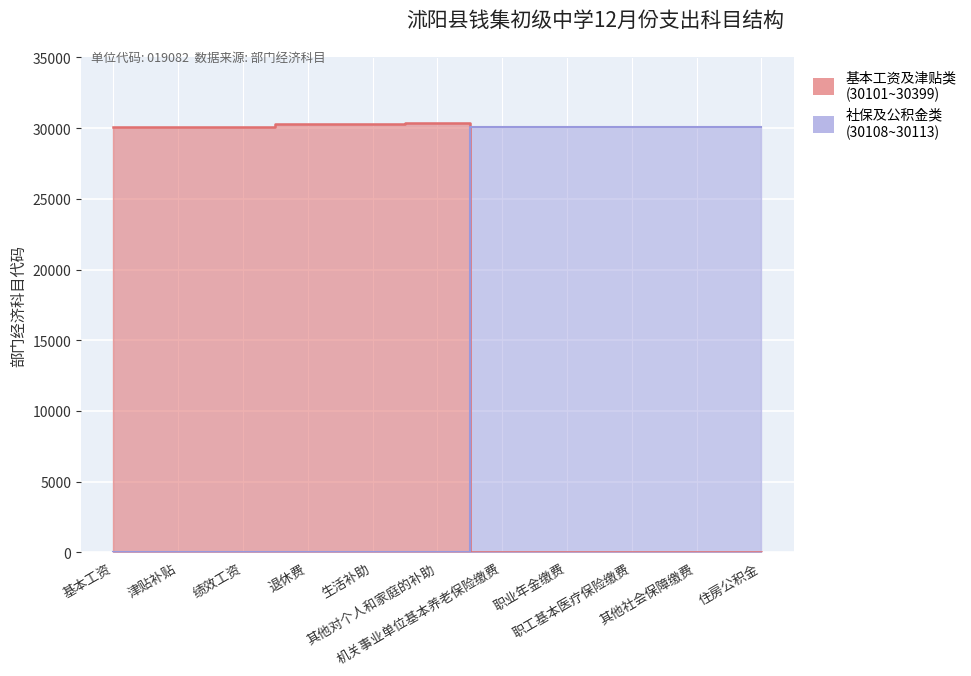

How many intersections are there between 社保及公积金类 and 基本工资及津贴类?

1